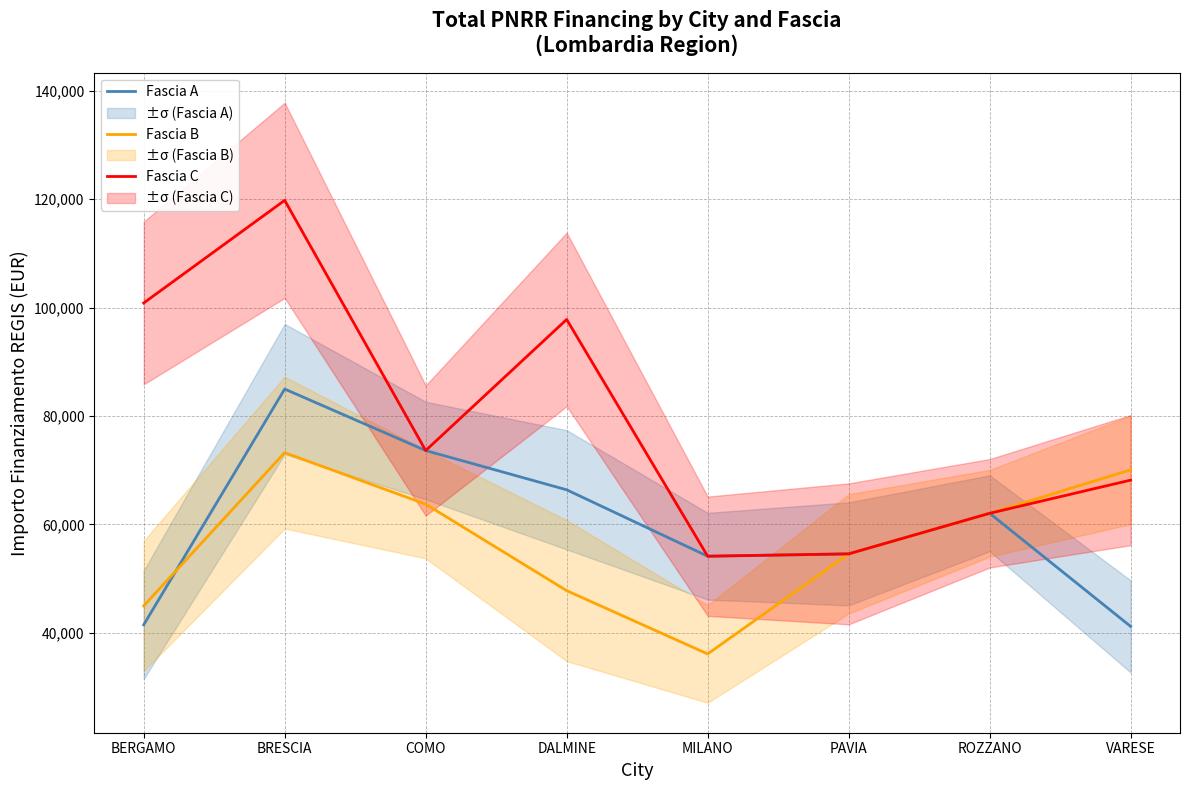

Between DALMINE and PAVIA, which series saw the biggest shift?

Fascia C